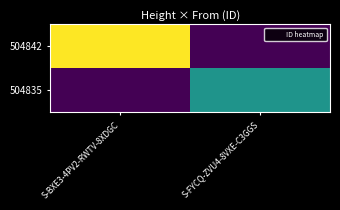

Which series has the largest total across all categories?

504842